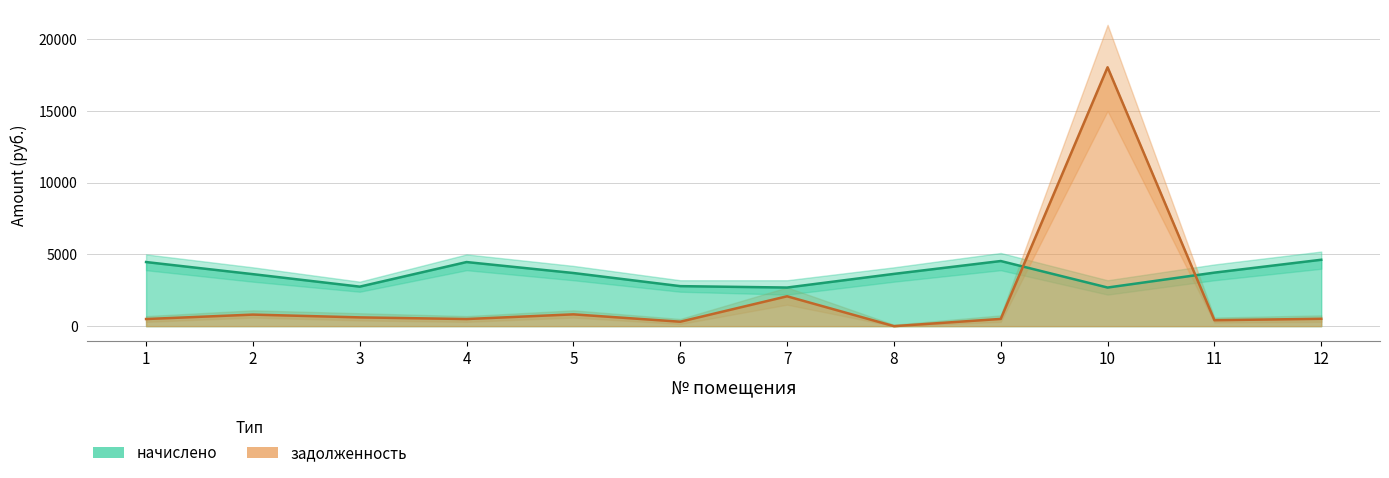

Which series changed the most between 1 and 9?

начислено